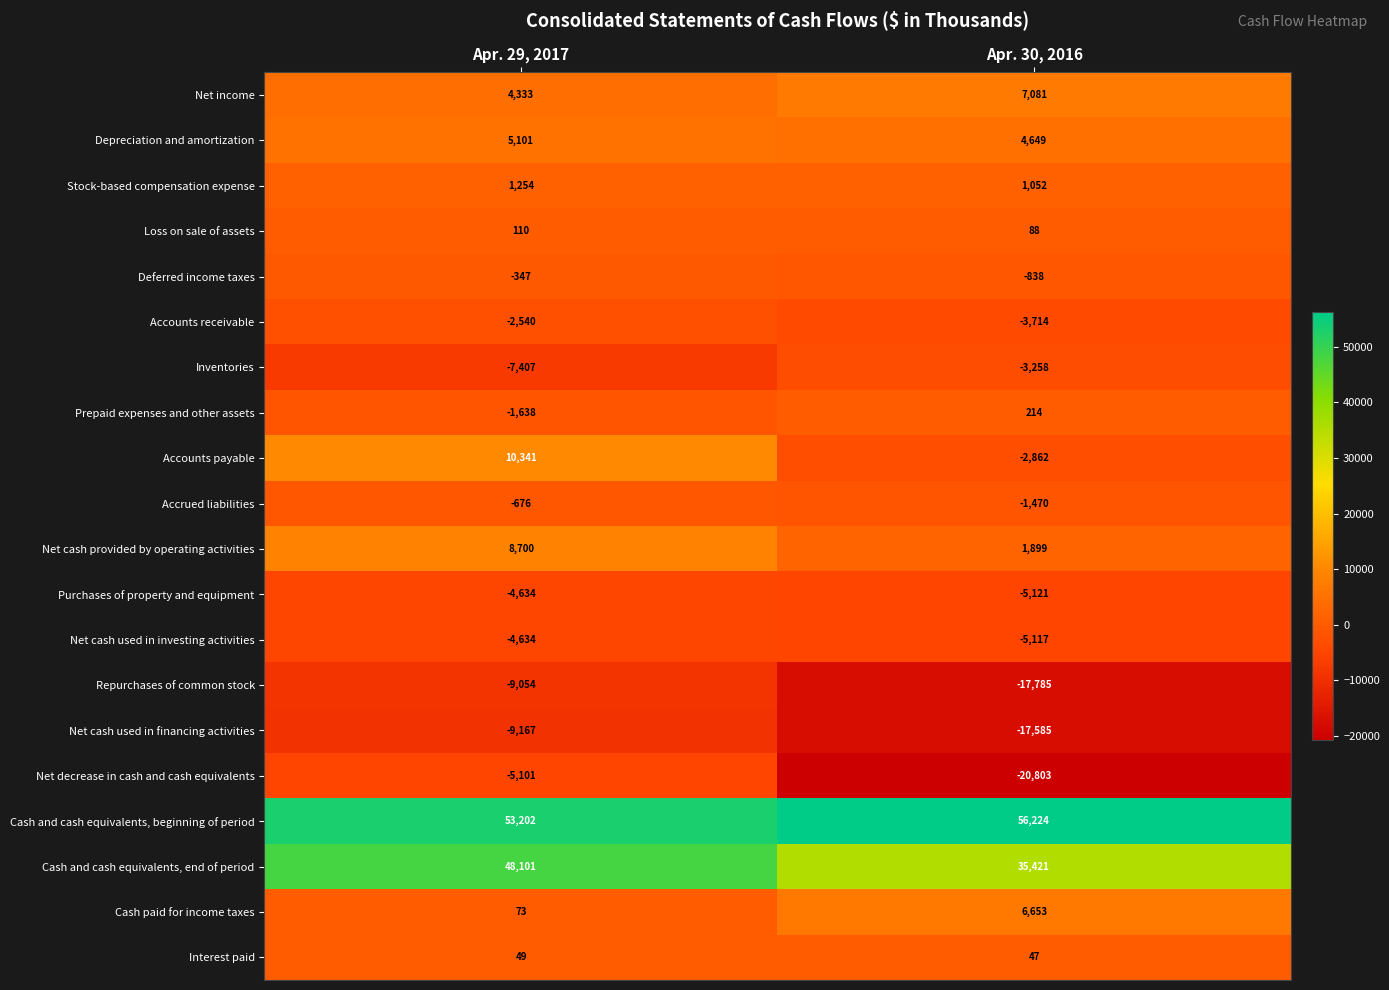

Which series has the widest spread of values?

Net decrease in cash and cash equivalents